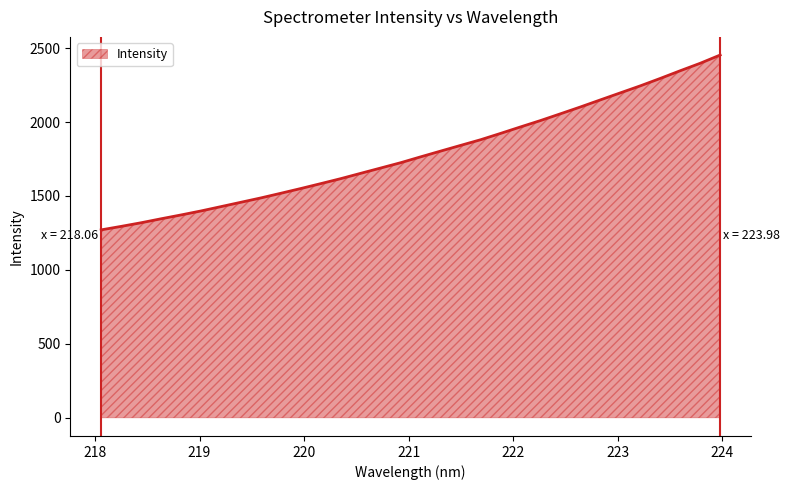

Reading right to left, extract all data points from this chart.

2452.9	2397.2	2346.8	2294.9	2244.7	2197.4	2149.8	2102.0	2055.9	2010.2	1967.2	1923.3	1880.5	1842.3	1803.7	1764.9	1725.3	1689.4	1653.6	1617.5	1583.9	1550.7	1518.7	1487.1	1457.7	1428.2	1398.9	1371.8	1345.9	1319.0	1294.4	1270.9